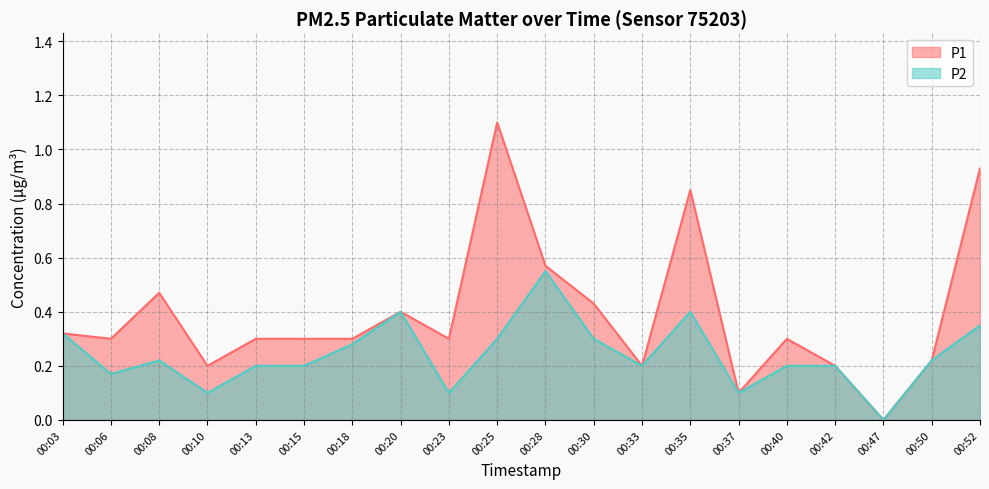

What is the difference between the highest and lowest values at 00:23?

0.2